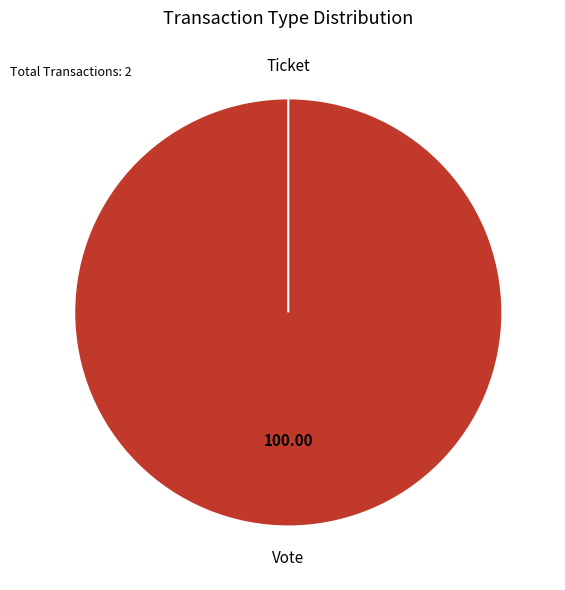

Between Ticket and Vote, which is larger?

Vote